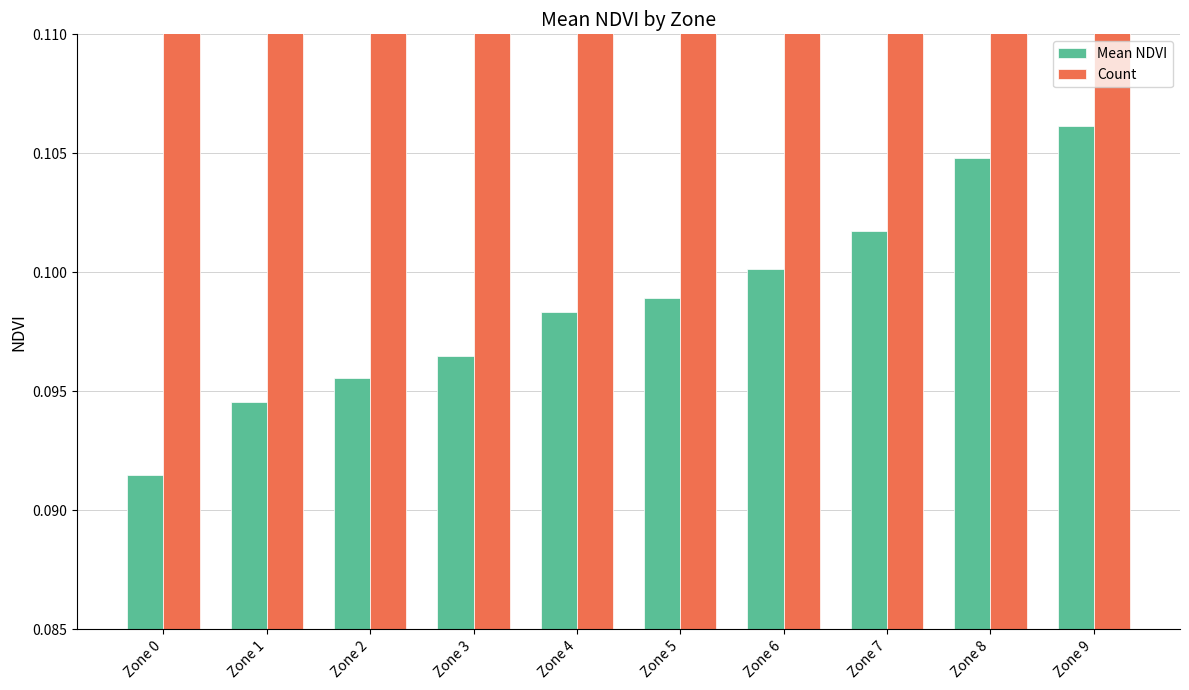

The Mean NDVI series shows 0.1 at Zone 0. True or false?

True